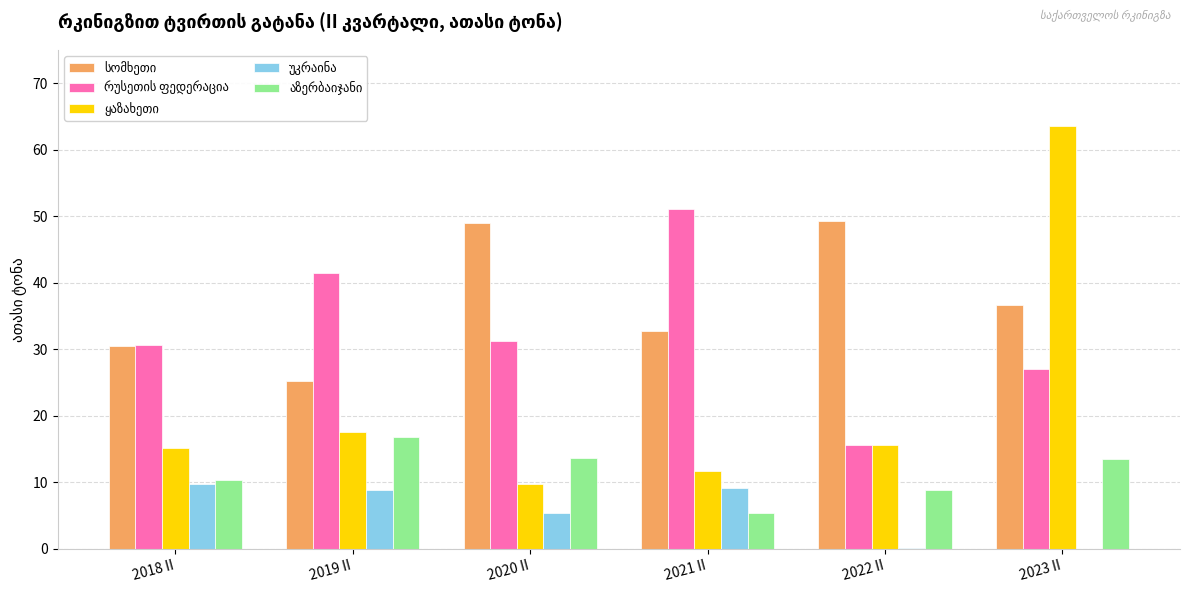

What is the total value across all series at 2019 II?

109.8